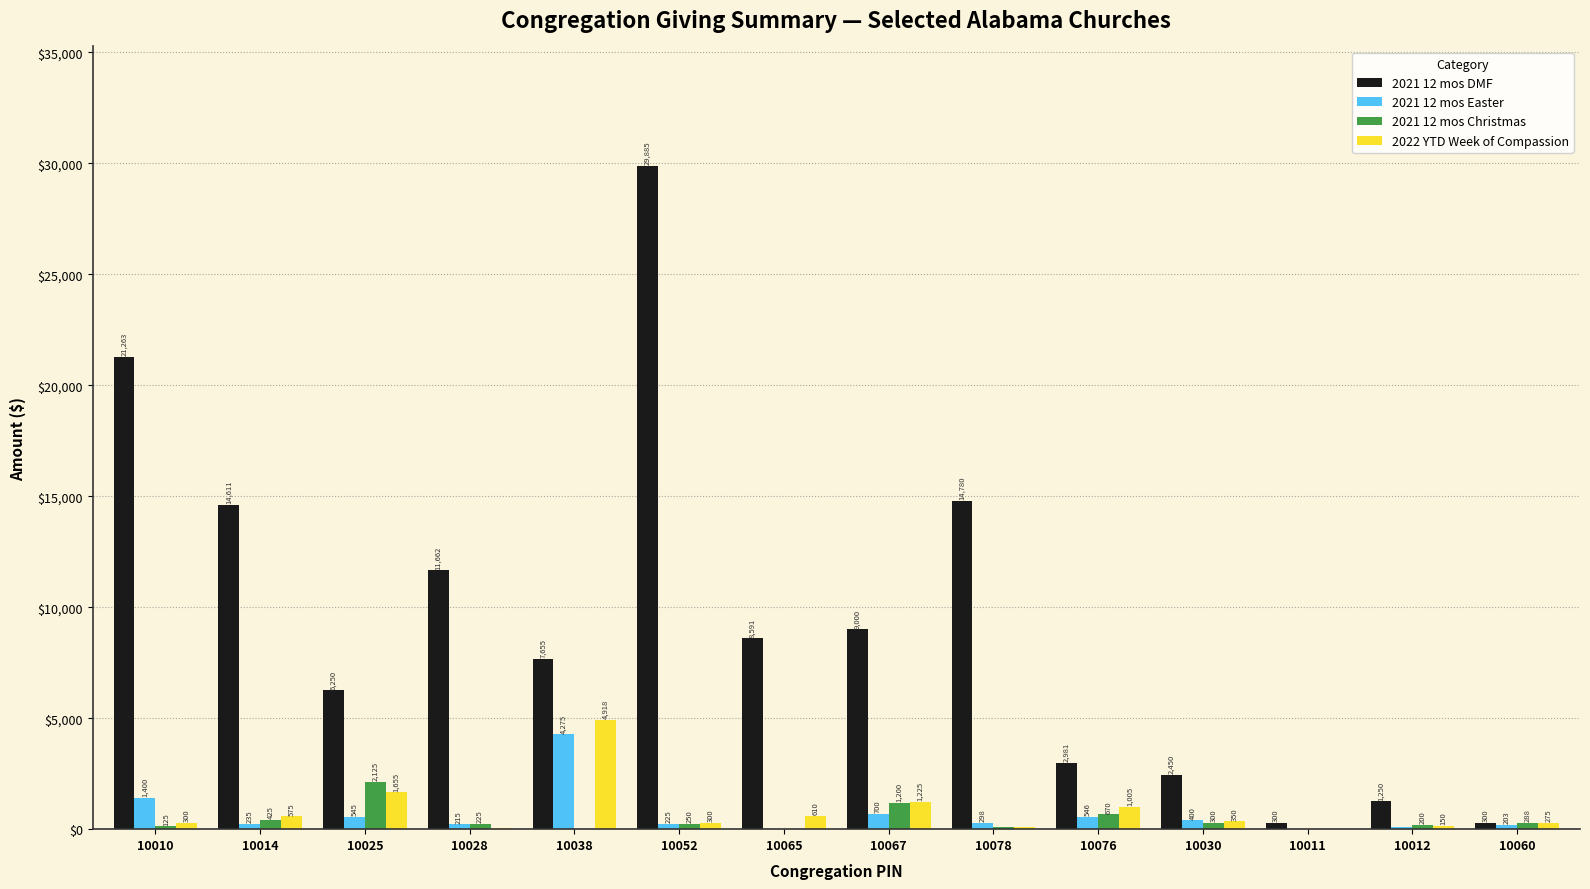

Which series has the largest total across all categories?

2021 12 mos DMF